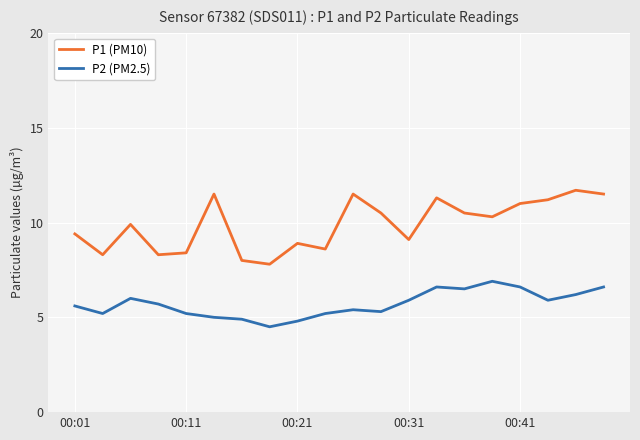

True or false: P1 (PM10) and P2 (PM2.5) intersect in this chart.

False